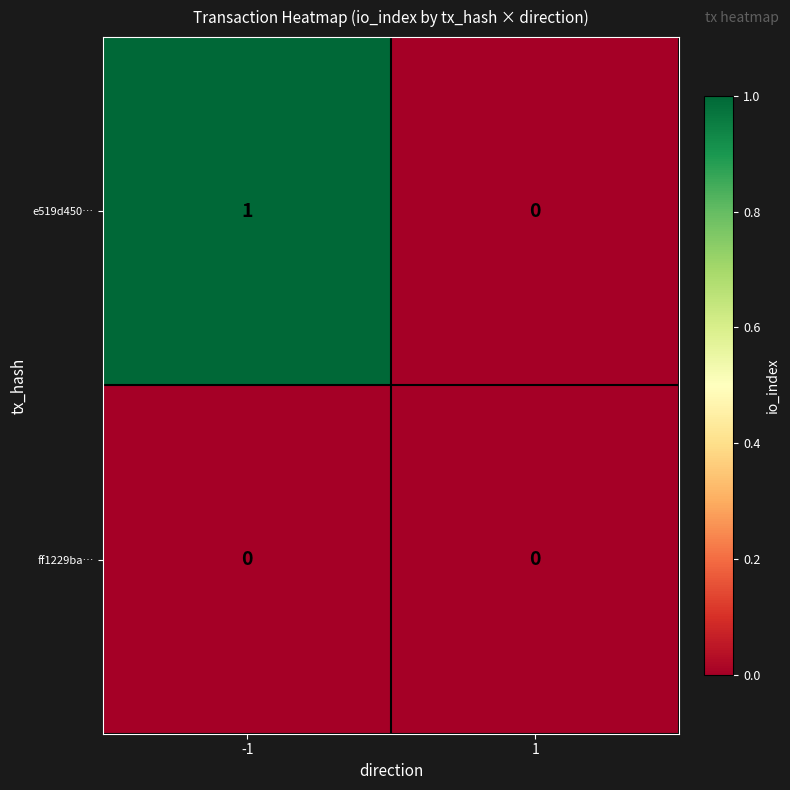

How many categories are shown in the chart?

2